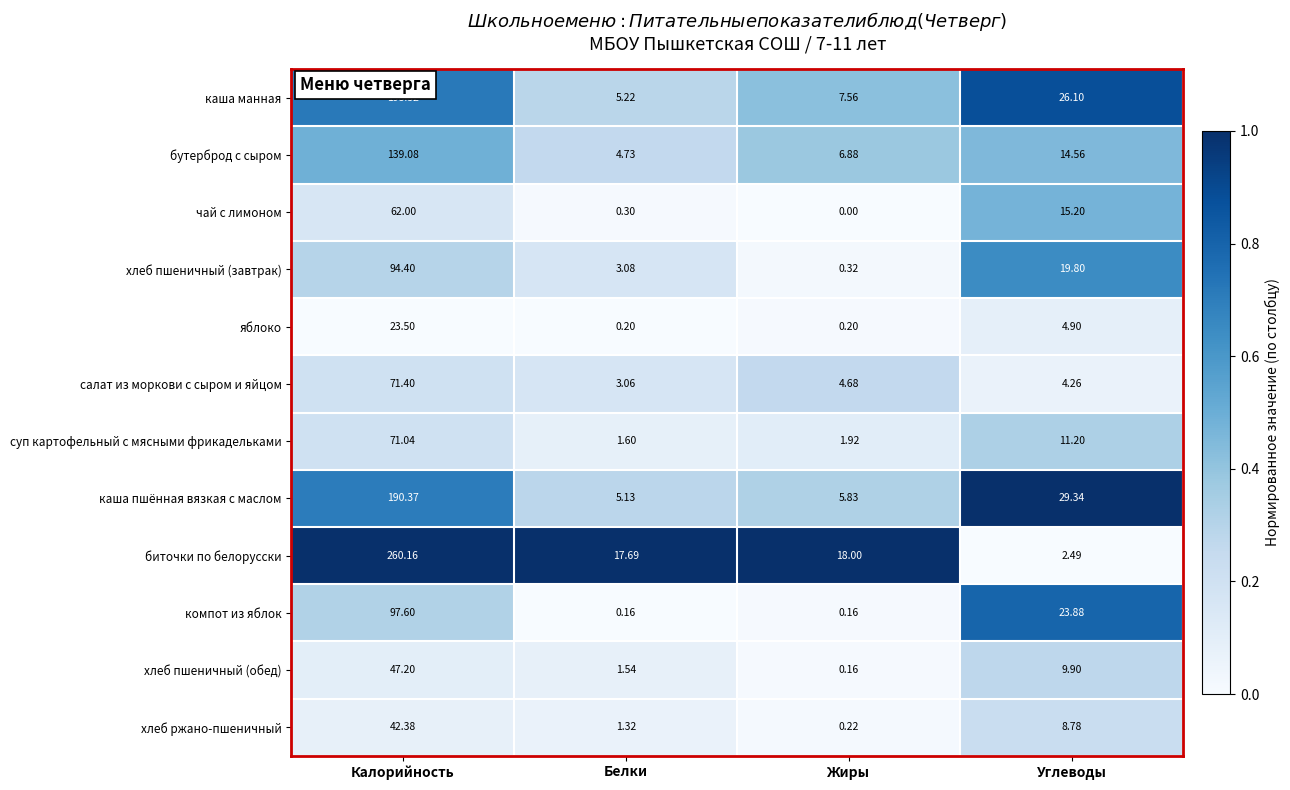

At which label is яблоко closest to 11?

Углеводы